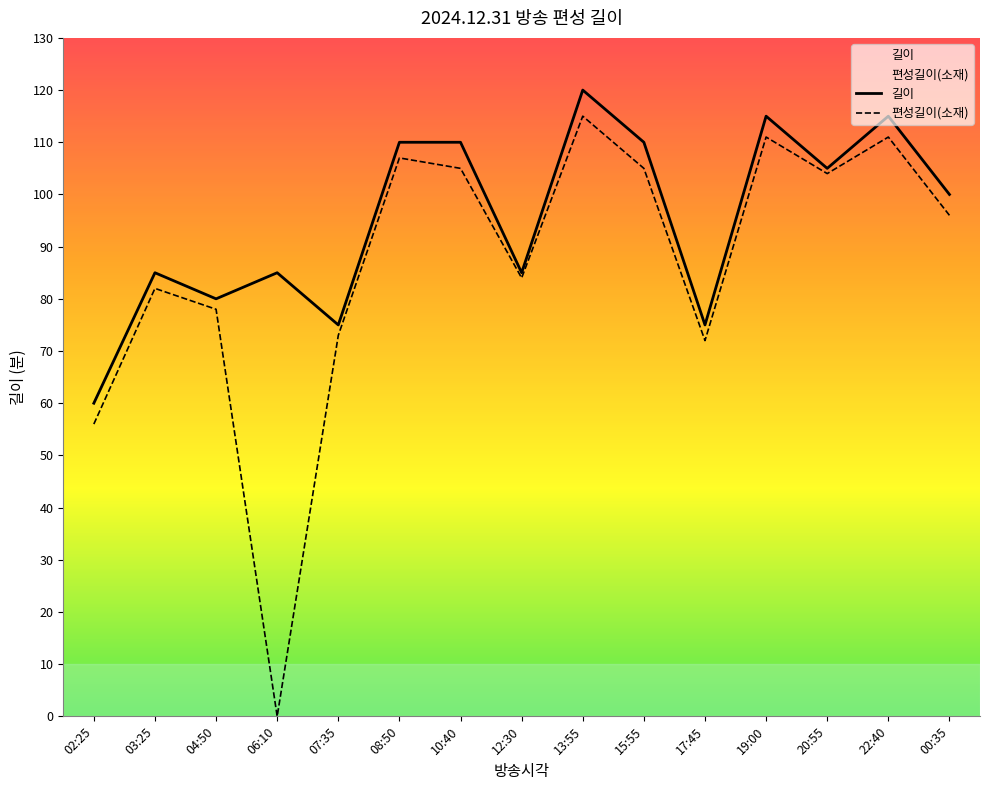

True or false: 편성길이(소재) has a value of 16 at 07:35.

False